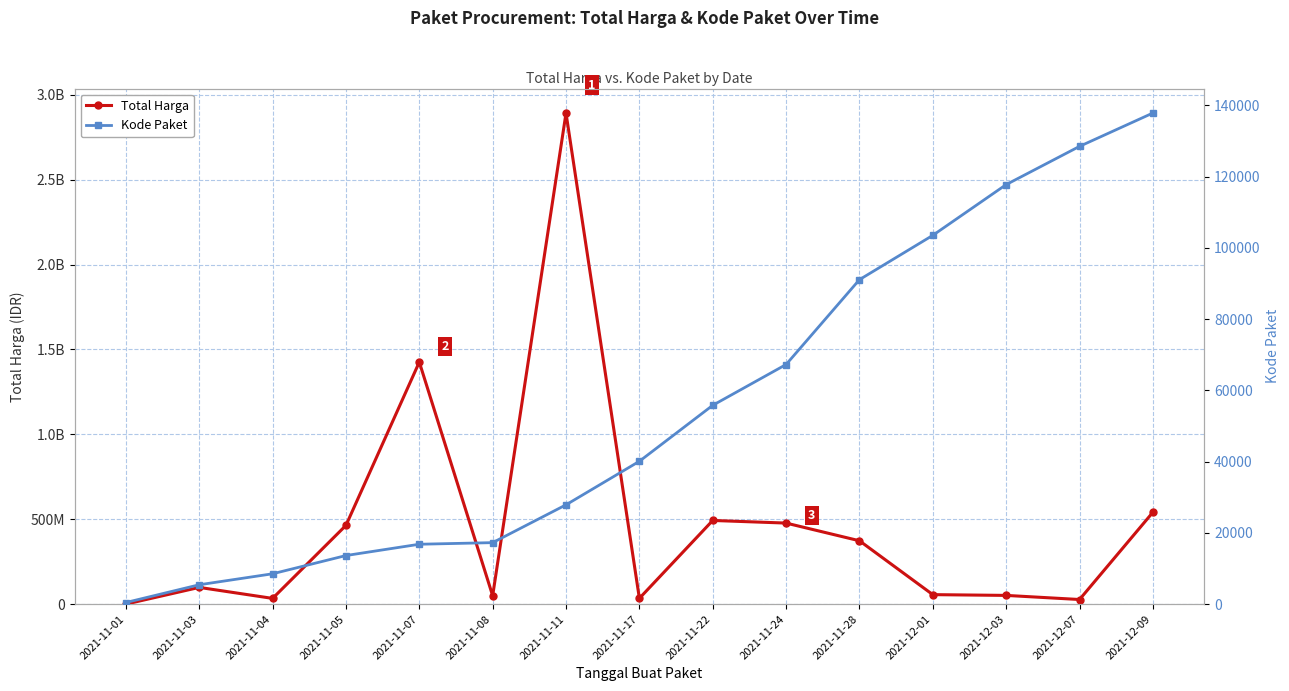

What is the difference between the maximum and minimum values in the Kode Paket series?

137412